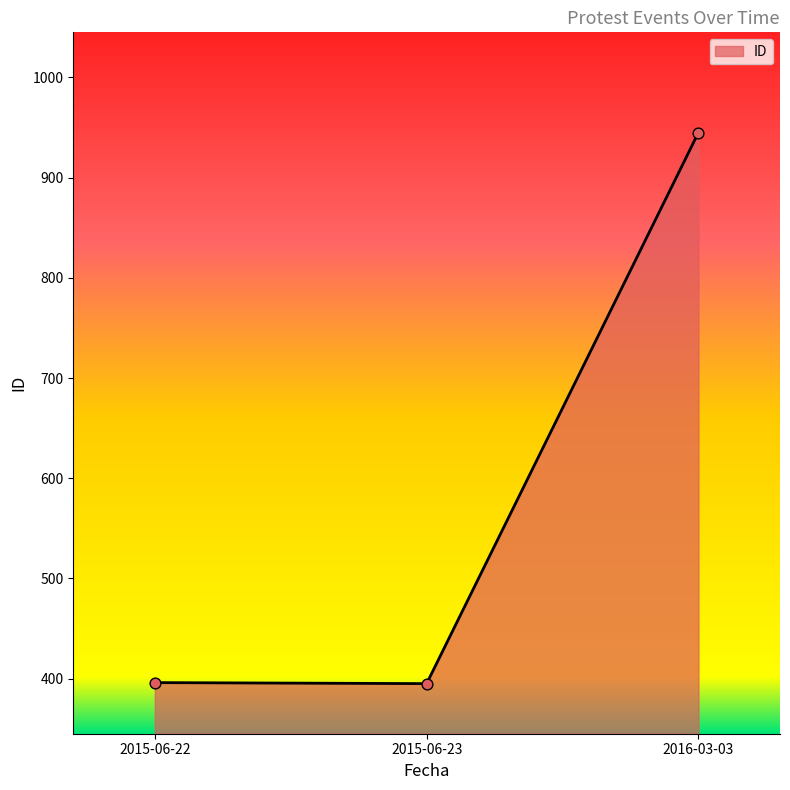

Approximately how many times larger is the value at 2015-06-23 compared to 2015-06-22?

1.0